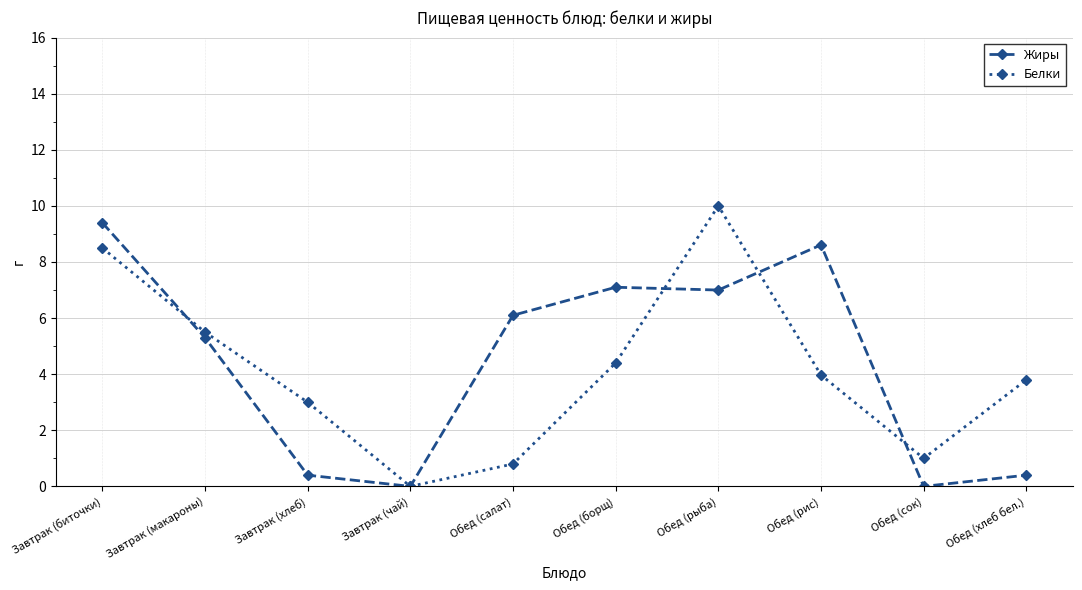

Which series changed the most between Обед (салат) and Обед (сок)?

Жиры